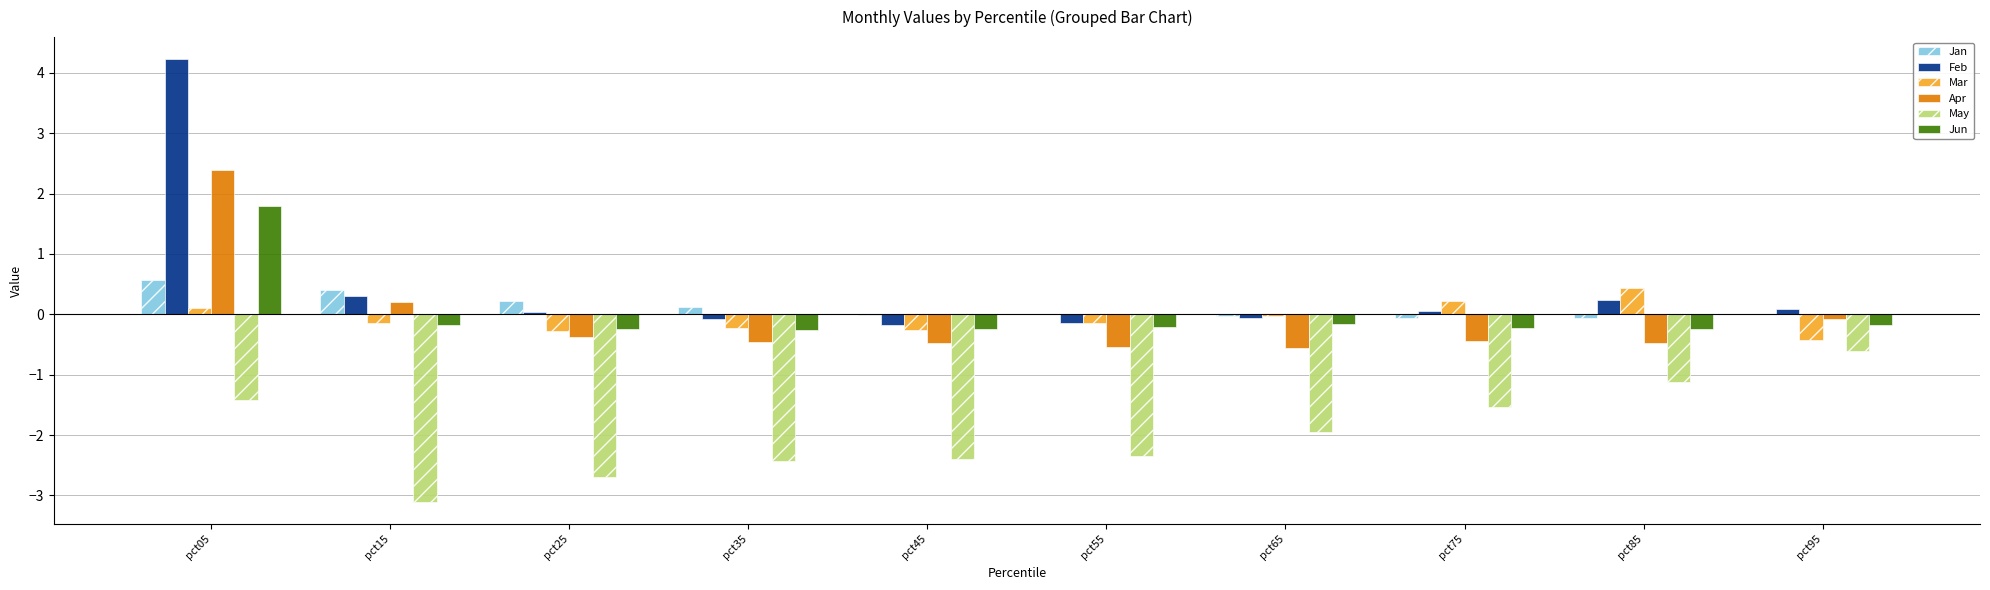

How many data points in Apr are above 0?

2